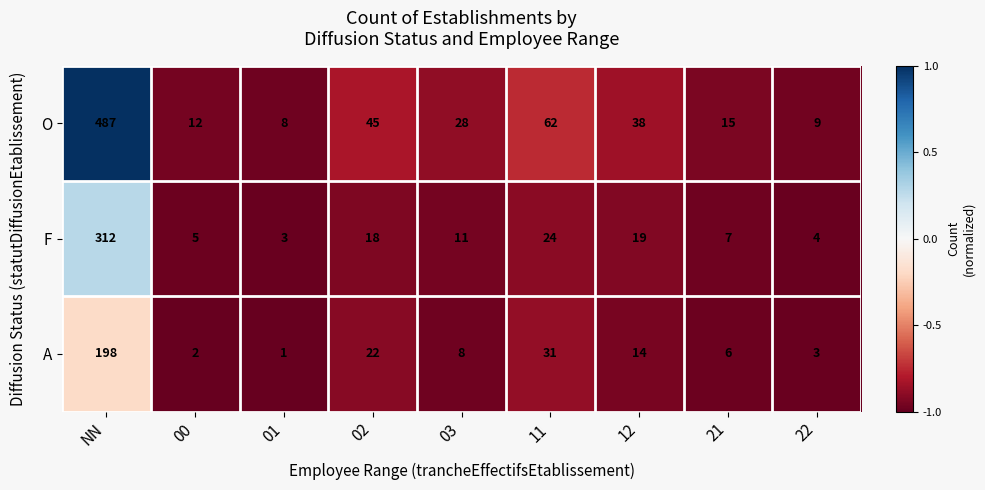

What is the spread (max minus min) of values at 03?

20